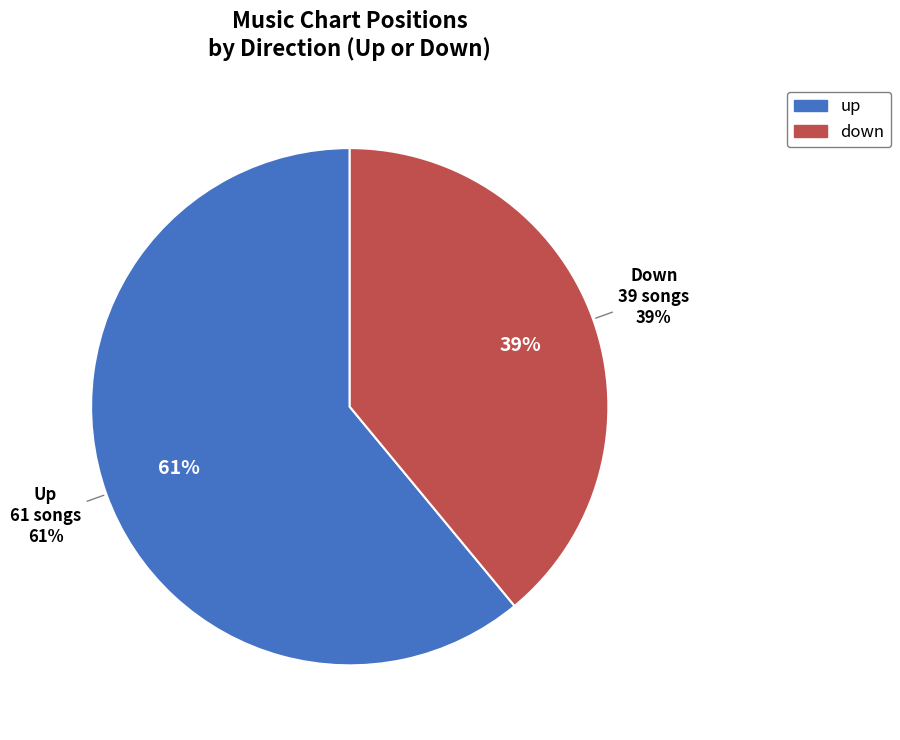

Rank the categories by value from highest to lowest.

up, down